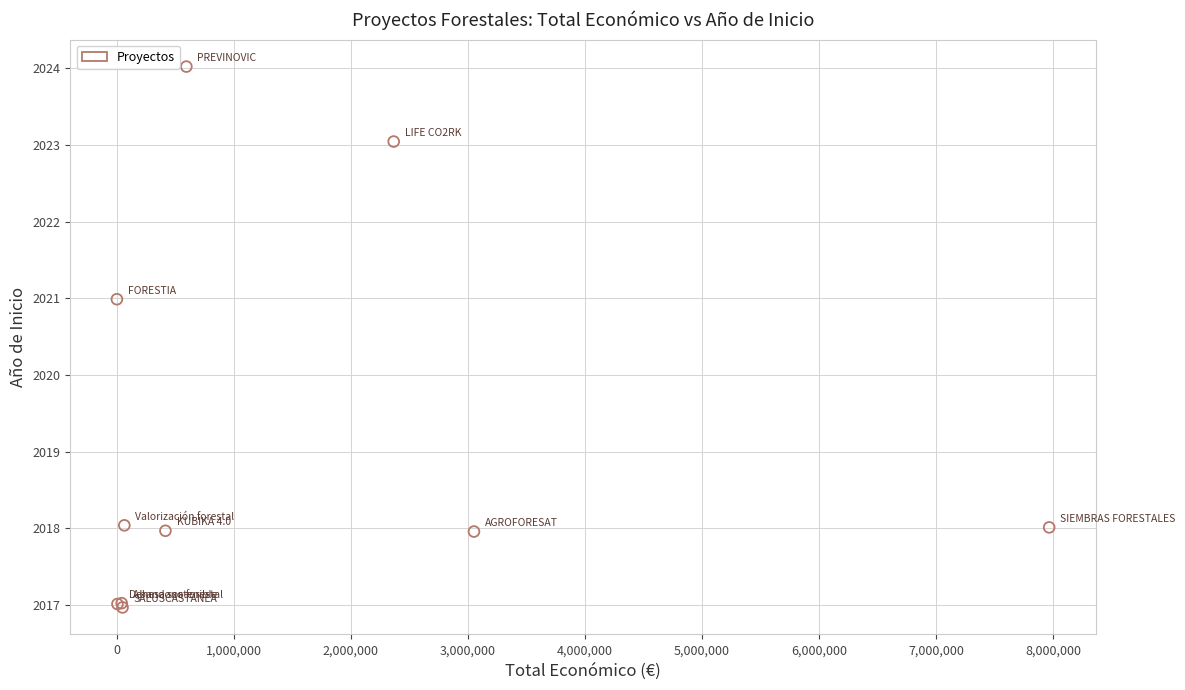

What Y value in the scatter plot is closest to 2020?

2021.0